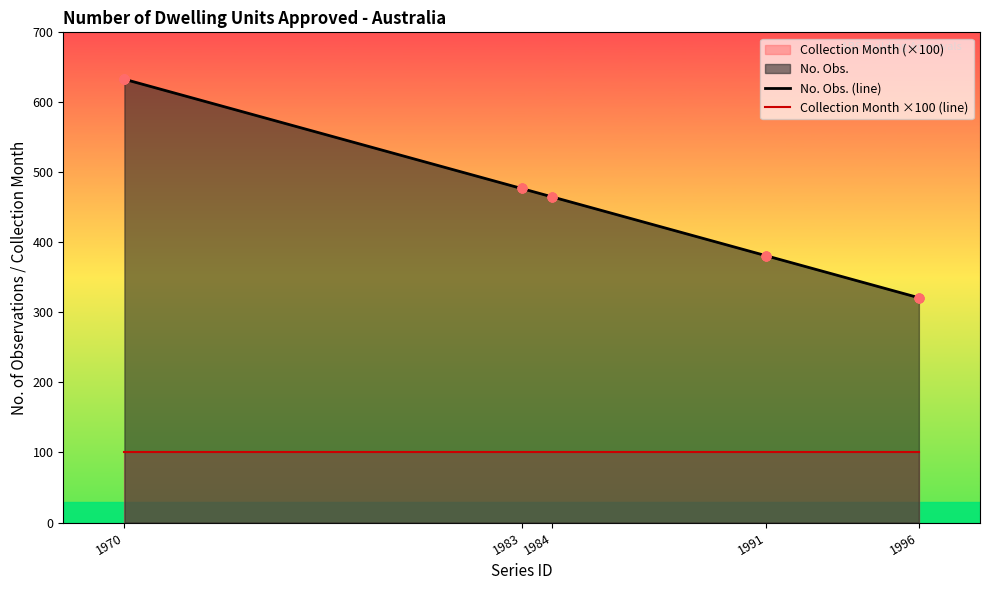

Which series has the largest total across all categories?

No. Obs. (line)